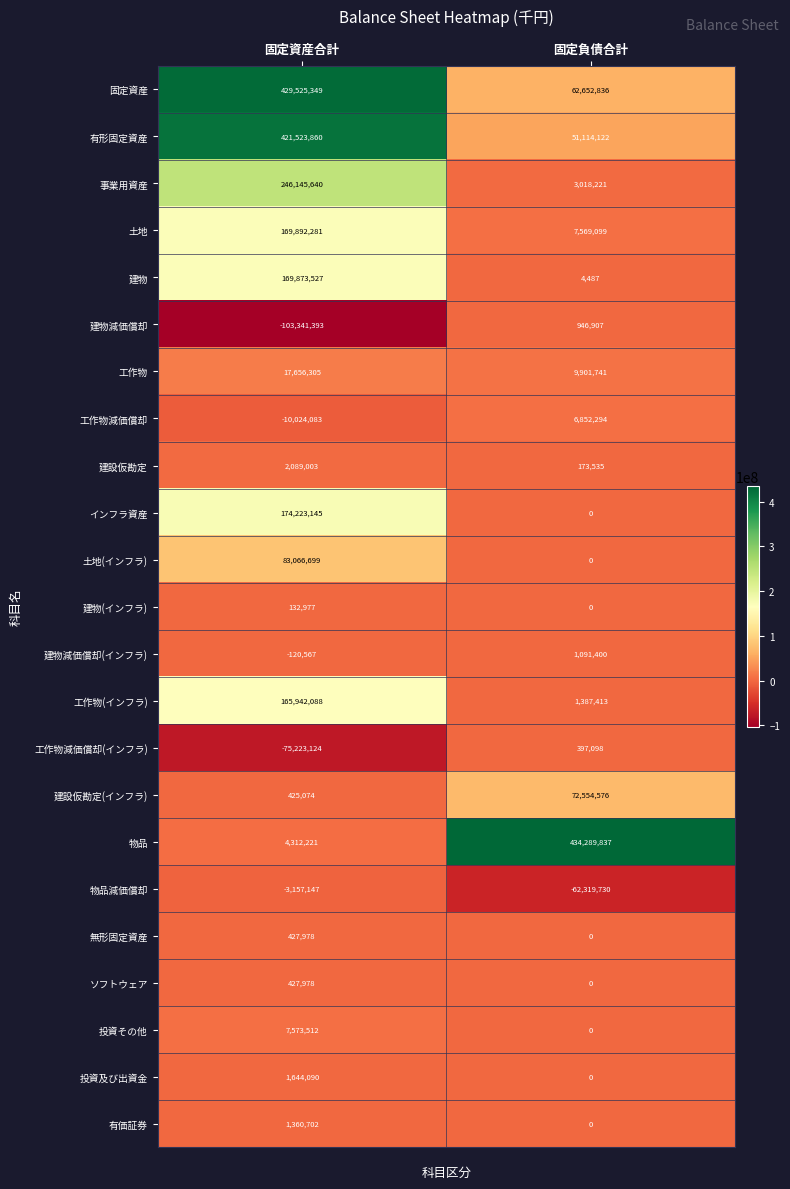

What is the total value across all series at 固定負債合計?

589633836